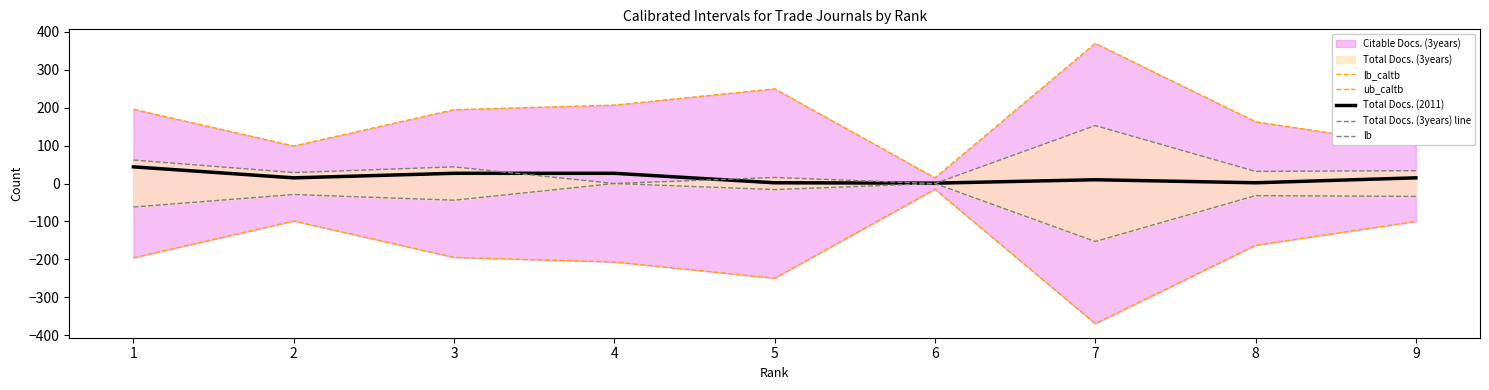

How many interior local valleys does the Total Docs. (2011) series have?

3